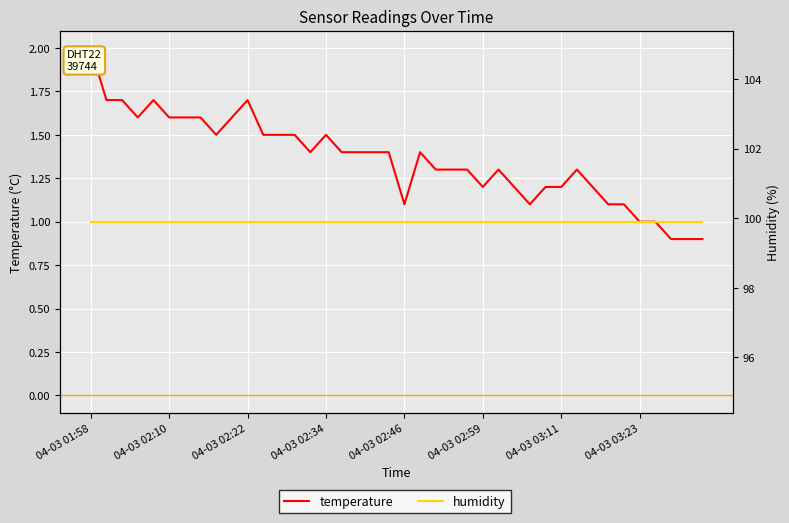

At how many categories does at least one series exceed 71?

40